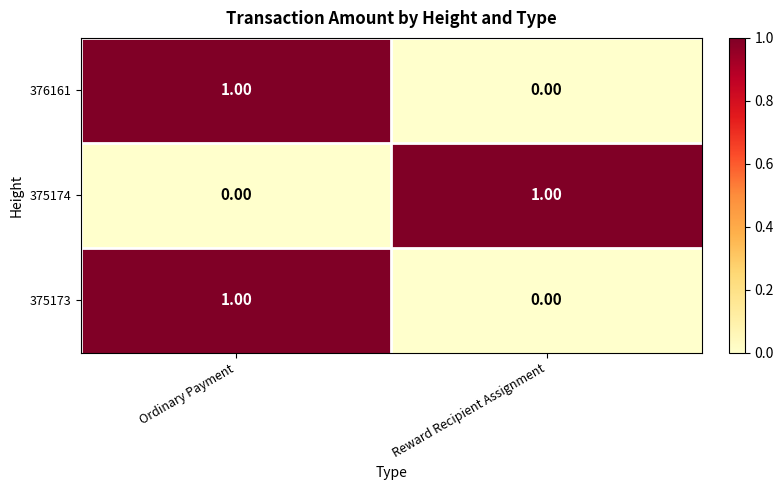

What is the maximum value shown in the chart?

1